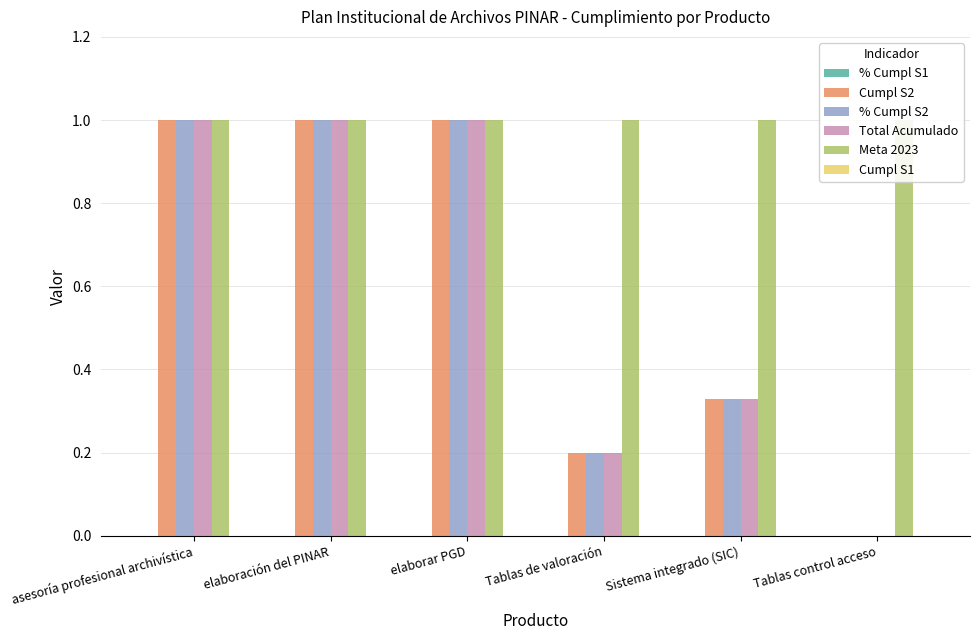

What is the maximum value for Meta 2023?

1.0